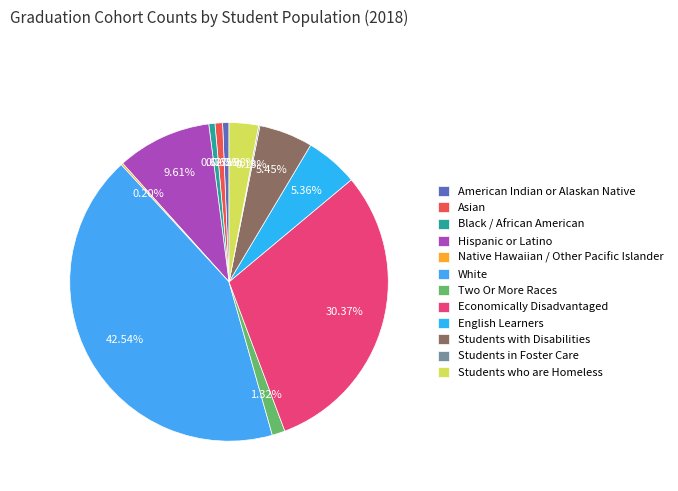

Rank the categories by value from lowest to highest.

Students in Foster Care, Native Hawaiian / Other Pacific Islander, Black / African American, American Indian or Alaskan Native, Asian, Two Or More Races, Students who are Homeless, English Learners, Students with Disabilities, Hispanic or Latino, Economically Disadvantaged, White